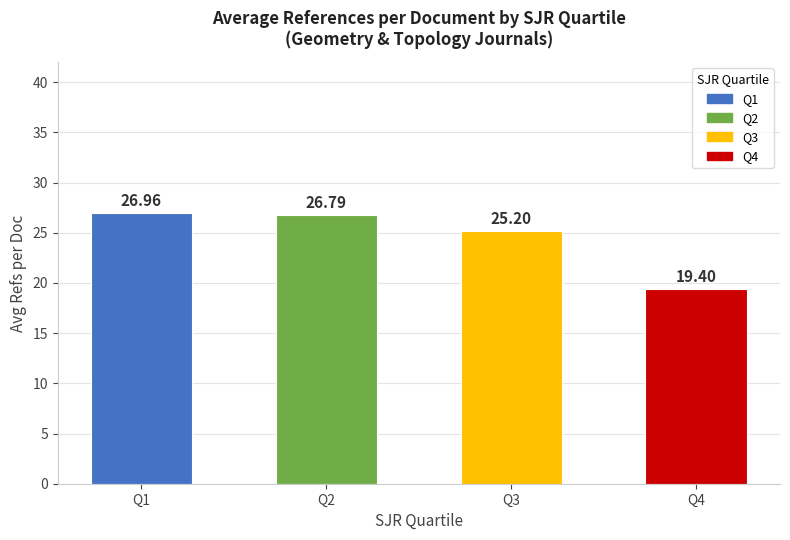

What is the approximate value at Q2?

26.8